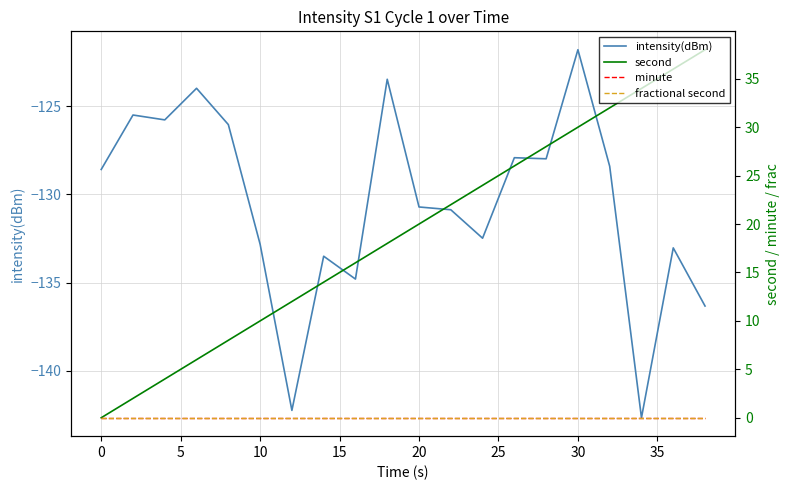

At how many categories does at least one series exceed 27?

6